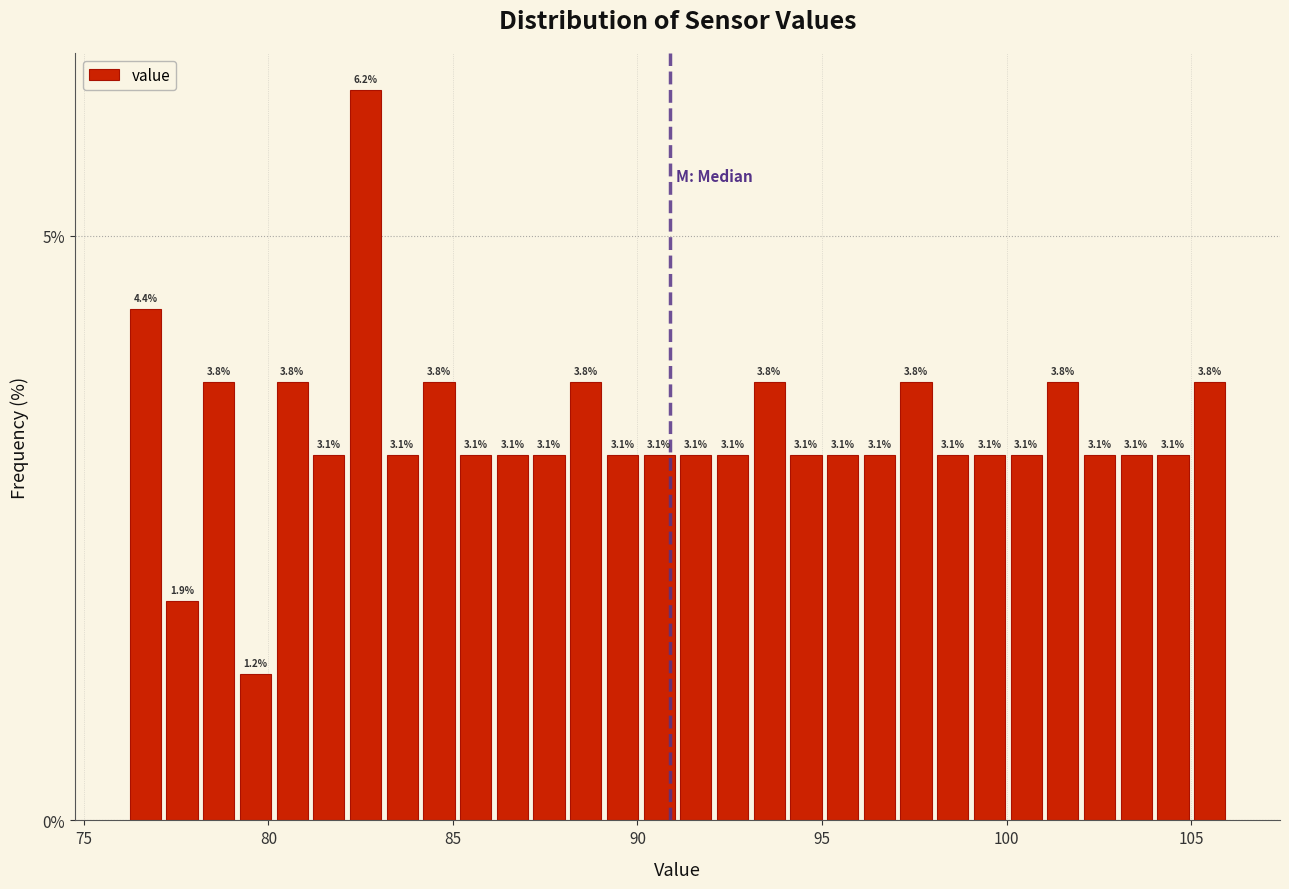

Read against the x-axis, roughly where is the centre of the tallest bar?

82.5